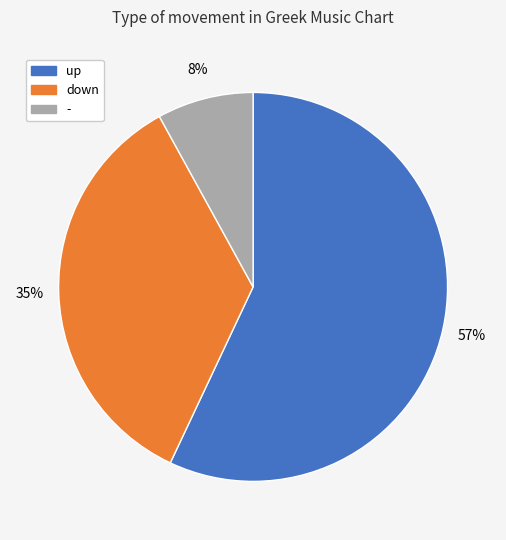

To the nearest percent, what is the difference between the largest and smallest slice percentages?

49%